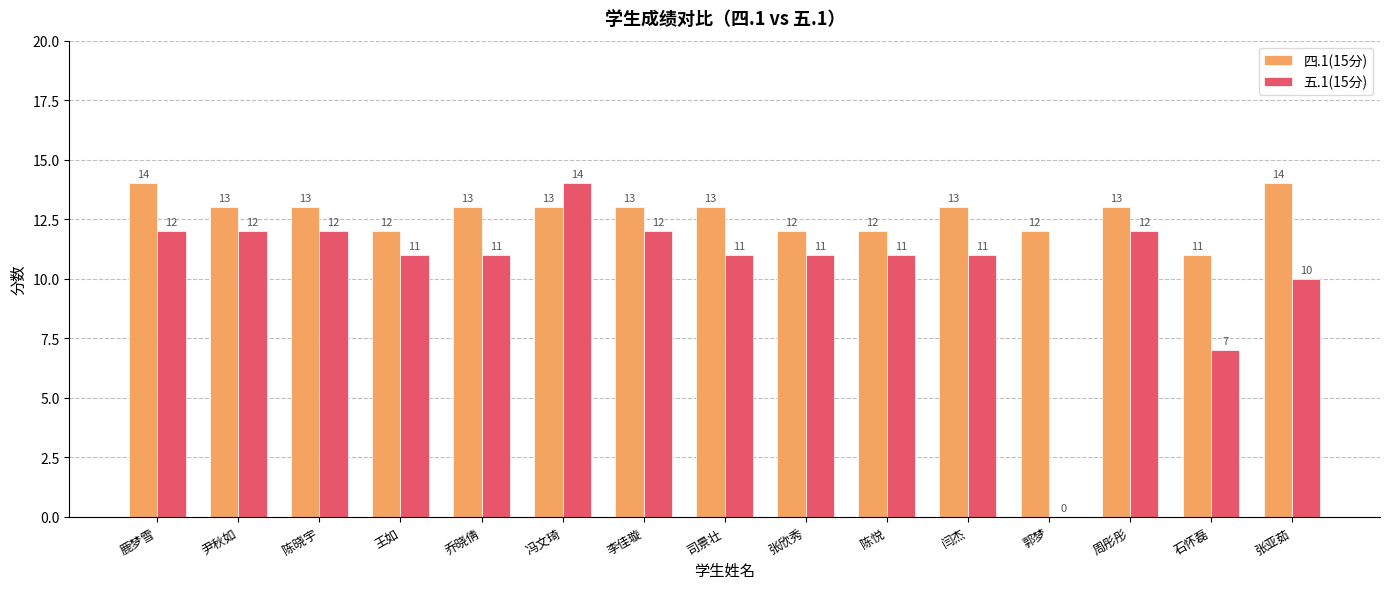

Reading left to right, transcribe all the data shown in this chart.

四.1(15分): 14	13	13	12	13	13	13	13	12	12	13	12	13	11	14
五.1(15分): 12	12	12	11	11	14	12	11	11	11	11	0	12	7	10